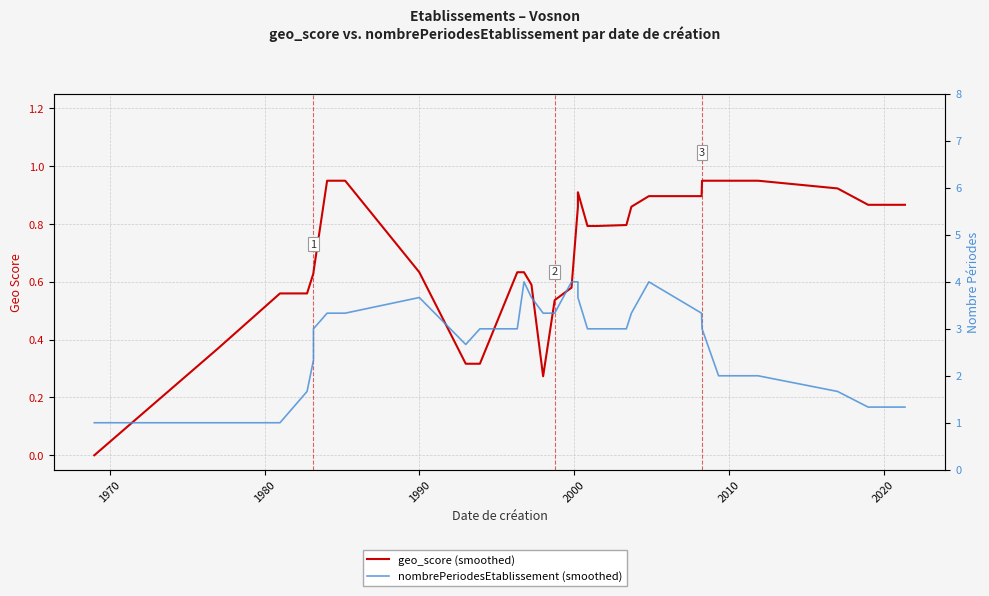

What are all the series names shown in the legend?

geo_score (smoothed), nombrePeriodesEtablissement (smoothed)